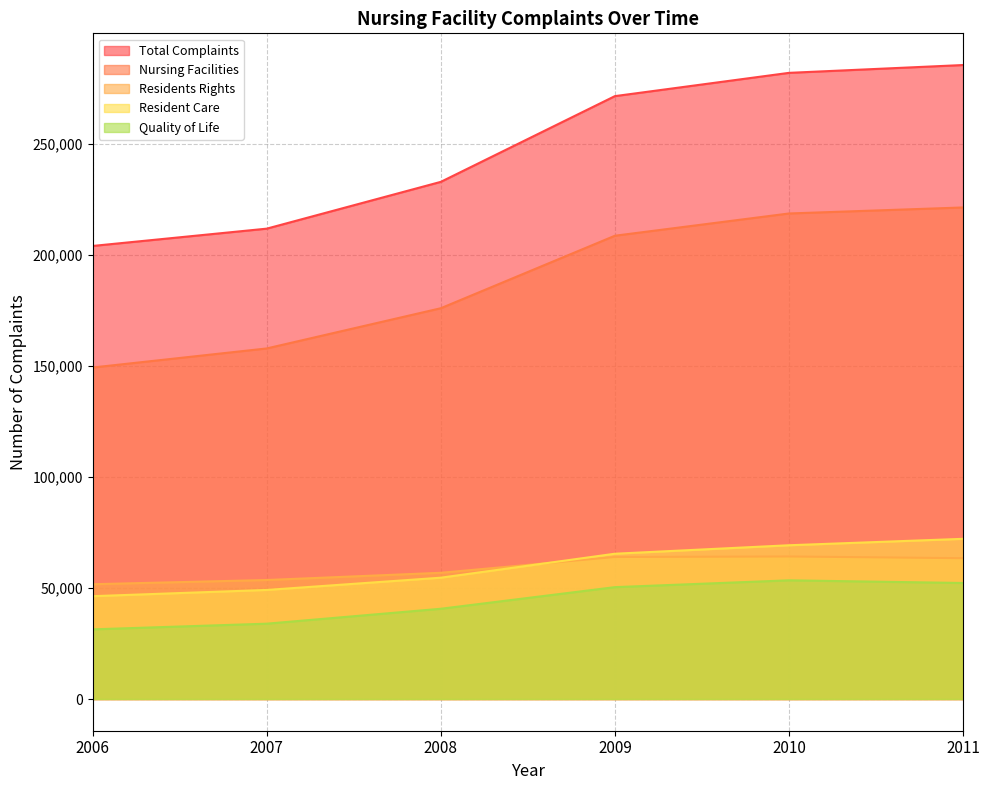

At 2010, list the series in order from smallest to largest.

Quality of Life, Residents Rights, Resident Care, Nursing Facilities, Total Complaints